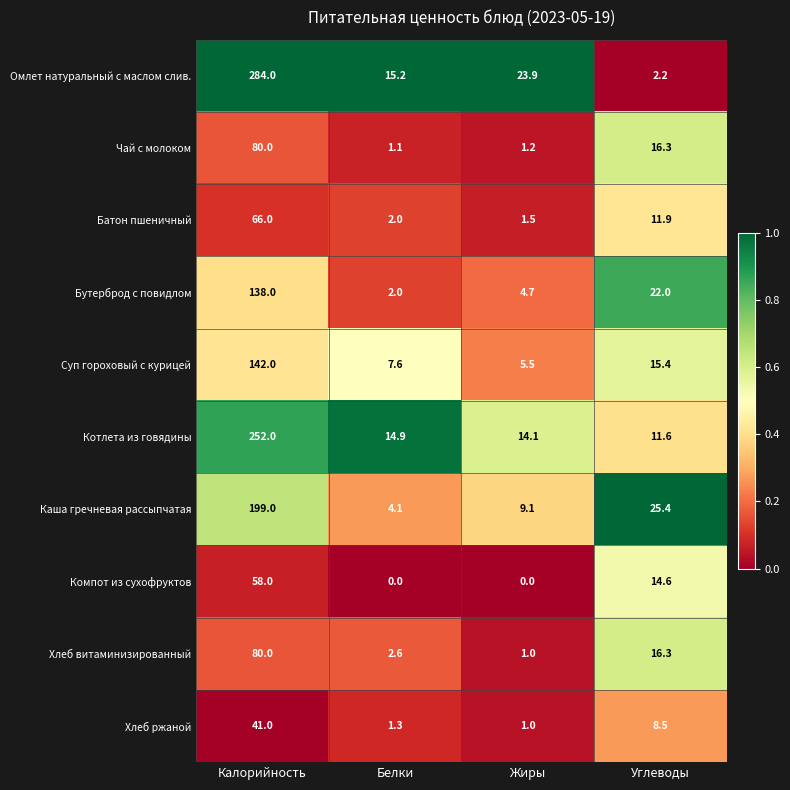

What is the maximum value shown in the chart?

284.0